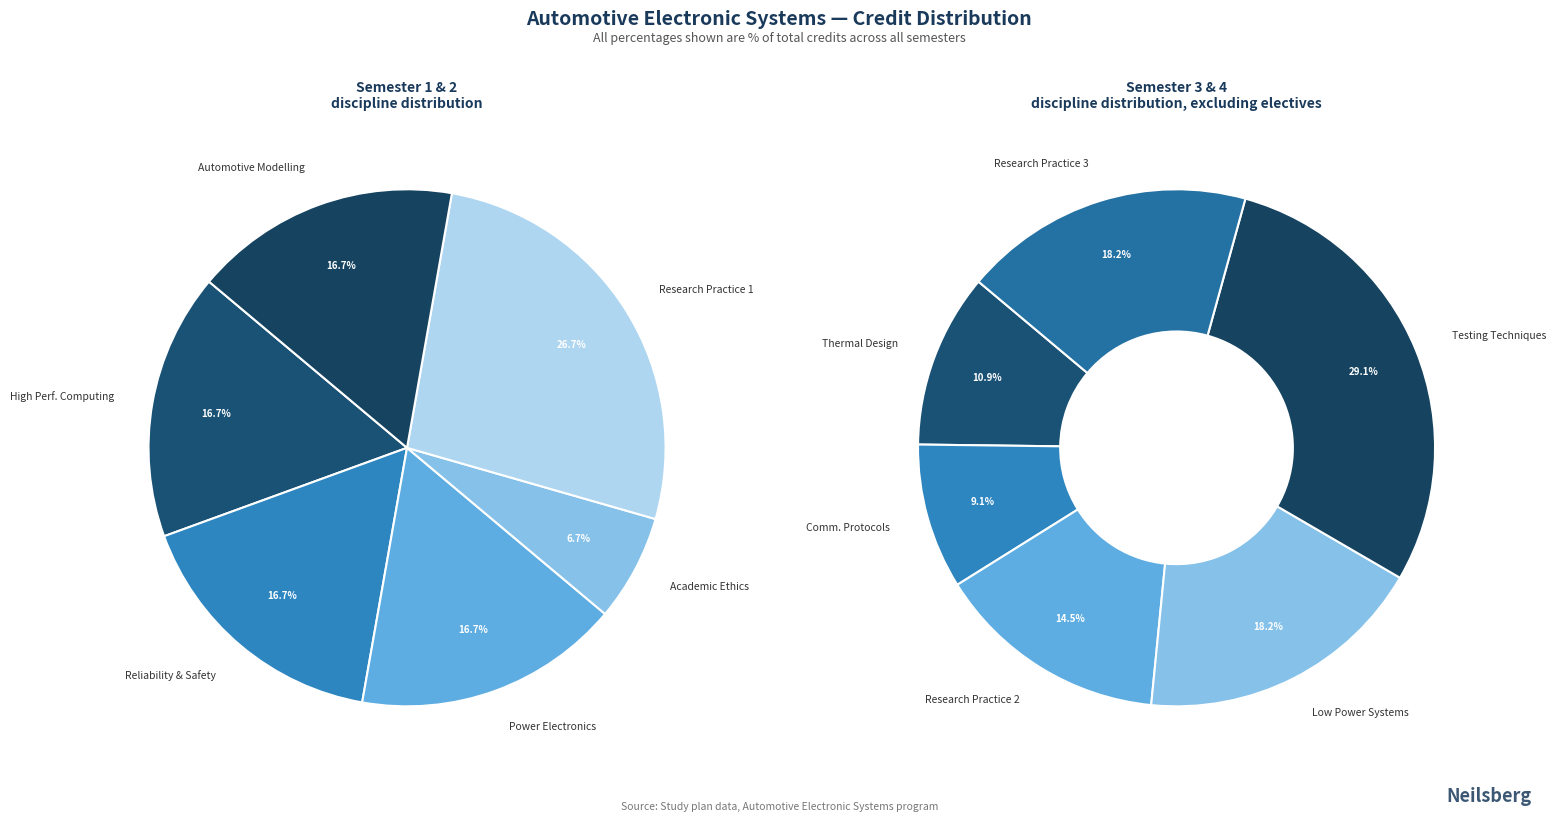

Do Research practice 2 and Thermal design and techniques together represent more than half of the pie?

No